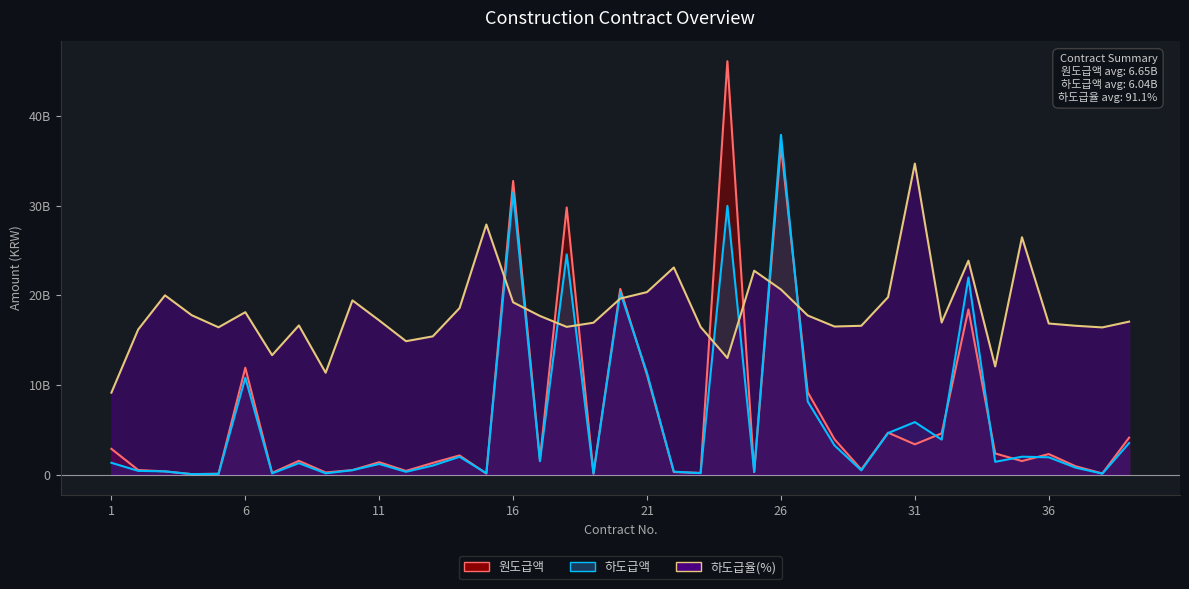

Reading right to left, list all the values displayed in this chart.

하도급액: 3511618000.0	99880000.0	768900000.0	1924670000.0	1990340000.0	1419353100.0	21990909100.0	3898000000.0	5850000000.0	4629900000.0	464000000.0	3247200000.0	8150000000.0	37914800000.0	302500000.0	29985800000.0	153000000.0	319000000.0	11310344480.0	20339935000.0	103400000.0	24566000000.0	1485000000.0	31489700000.0	148000000.0	1978900000.0	1000300000.0	300700000.0	1181400000.0	483000000.0	132200000.0	1270000000.0	124500000.0	10796000000.0	72600000.0	40000000.0	350900000.0	408000000.0	1309000000.0
원도급액: 4116046000.0	121660000.0	926200000.0	2283600000.0	1503040000.0	2352498734.0	18425863740.0	4595000000.0	3370900000.0	4673000000.0	559000000.0	3933600000.0	9183000000.0	36713600000.0	265950894.0	46132000000.0	185700000.0	276100000.0	11113205646.0	20718300000.0	122031870.0	29810000000.0	1678000000.0	32764600000.0	106081031.0	2130150000.0	1297020000.0	404136161.0	1374008463.0	496953862.0	232800000.0	1526044673.0	187000000.0	11921249363.0	88361916.0	45000000.0	350900000.0	504000000.0	2862200000.0
하도급율(%): 17064000000.0	16420000000.0	16604000000.0	16856000000.0	26484000000.0	12060000000.0	23868000000.0	16966000000.0	34708000000.0	19800000000.0	16602000000.0	16520000000.0	17750000000.0	20654000000.0	22748000000.0	13000000000.0	16478000000.0	23108000000.0	20360000000.0	19640000000.0	16946000000.0	16480000000.0	17700000000.0	19220000000.0	27904000000.0	18580000000.0	15420000000.0	14882000000.0	17196000000.0	19438000000.0	11360000000.0	16640000000.0	13320000000.0	18120000000.0	16432000000.0	17778000000.0	20000000000.0	16190000000.0	9140000000.0